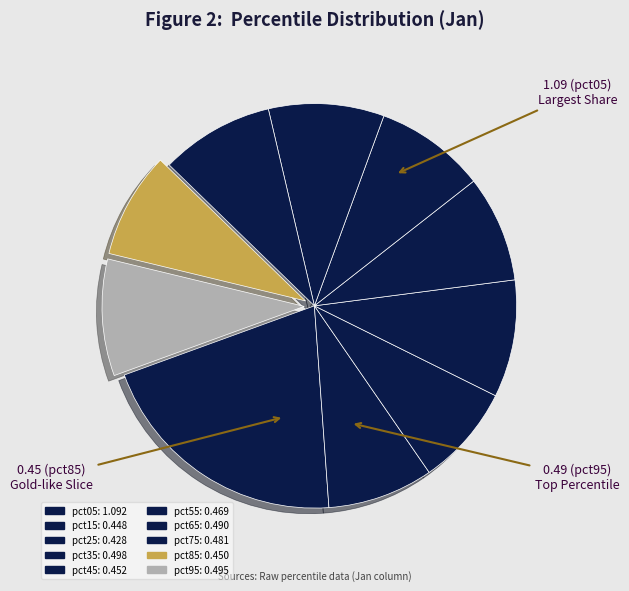

How many slices are in this pie chart?

10